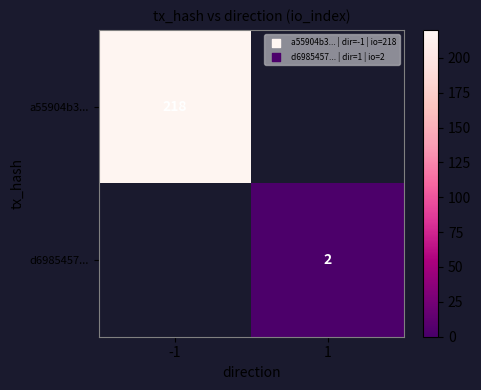

Is the value of d6985457... at 1 greater than the value of a55904b3... at -1?

No